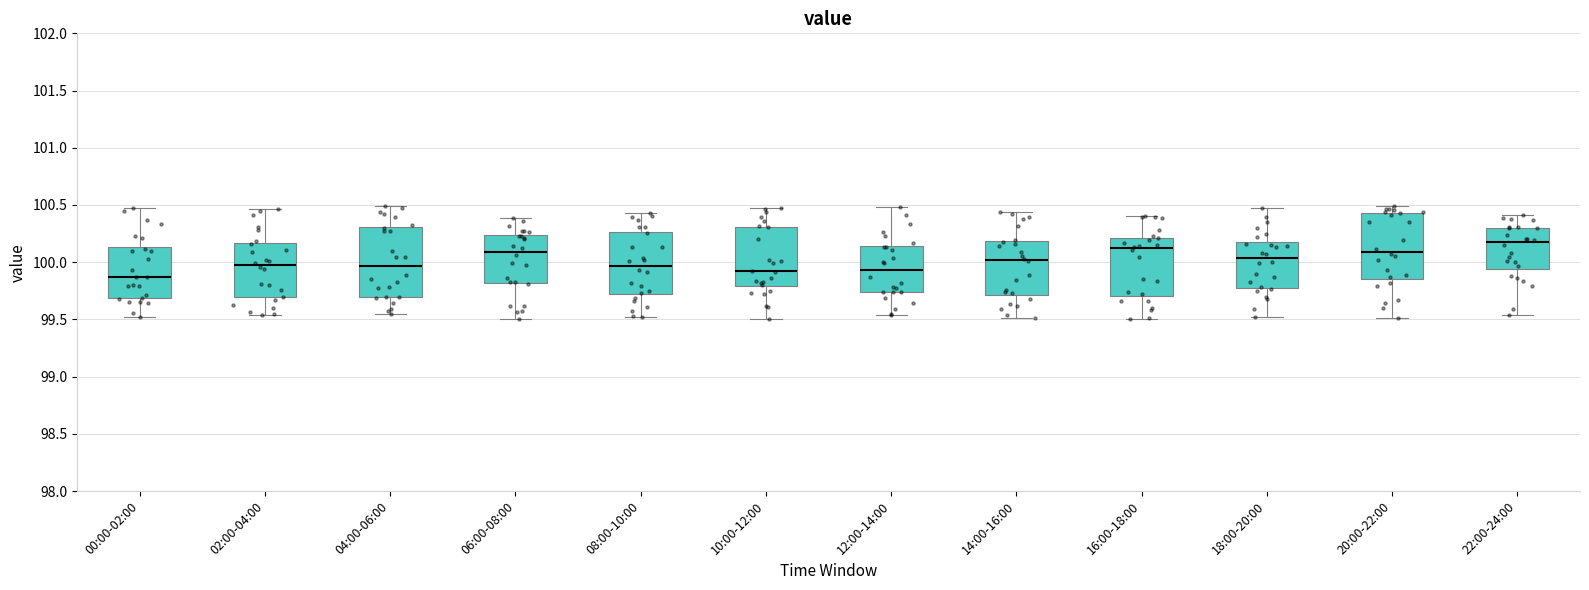

Where does the lower whisker of the box for 06:00-08:00 end on the y-axis? The values are not printed on the chart, so give them approximately, as read against the axis.

99.50